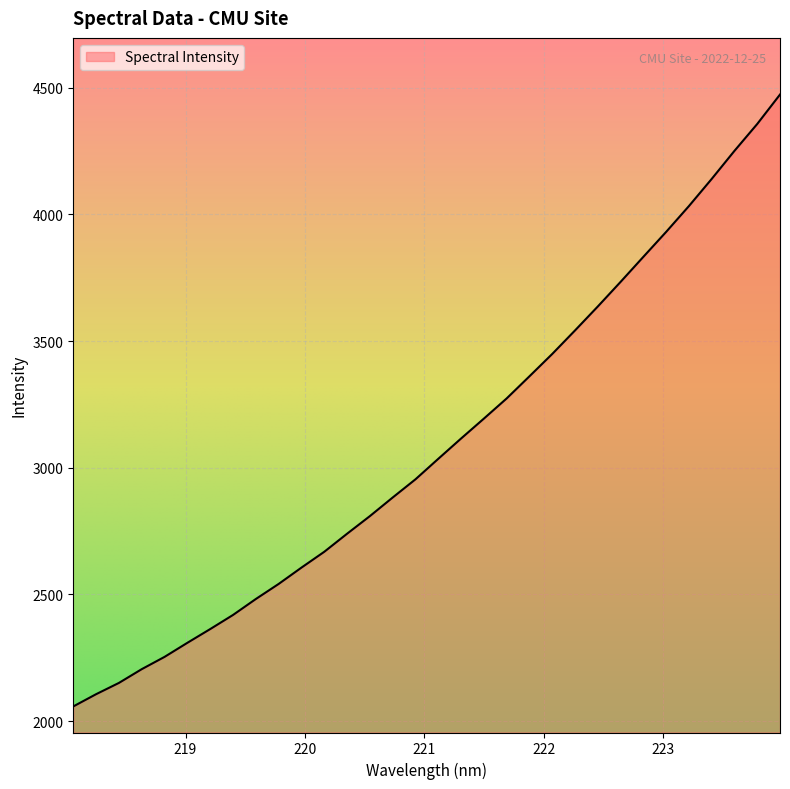

What is the minimum value shown in the chart?

2057.5